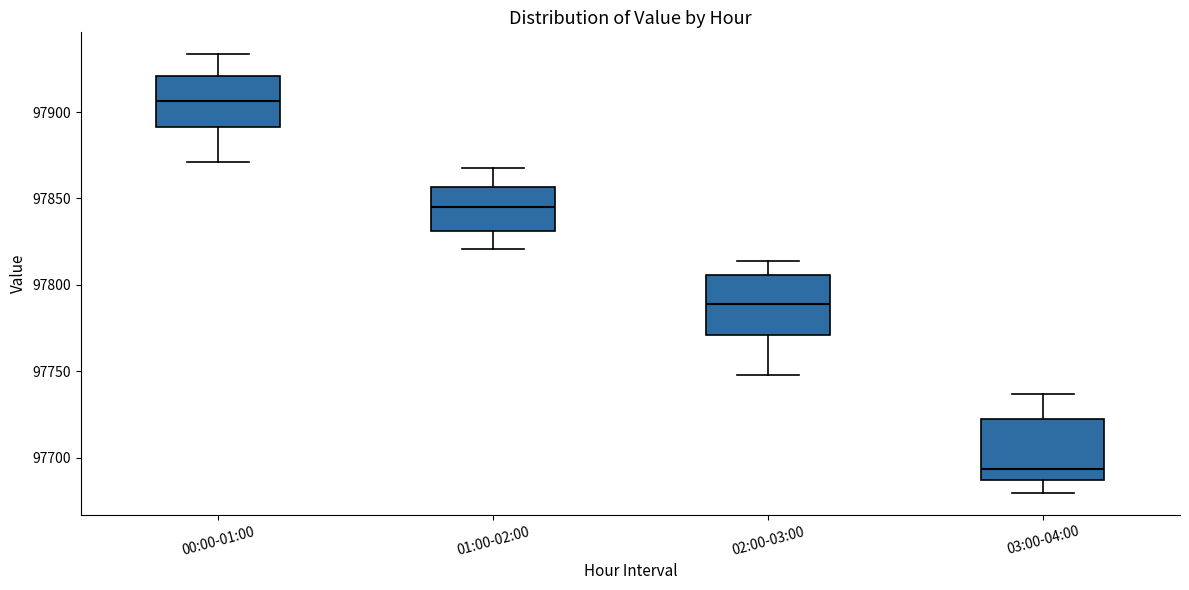

Reading left to right, read every box against the y-axis: the position of its median line, the range the box covers, and the ends of its whiskers. The values are not printed on the chart, so give them approximately, as read against the axis.

00:00-01:00: median 97905, box 97890 to 97920, whiskers 97870 to 97935
01:00-02:00: median 97845, box 97830 to 97855, whiskers 97820 to 97870
02:00-03:00: median 97790, box 97770 to 97805, whiskers 97750 to 97815
03:00-04:00: median 97695, box 97685 to 97720, whiskers 97680 to 97735